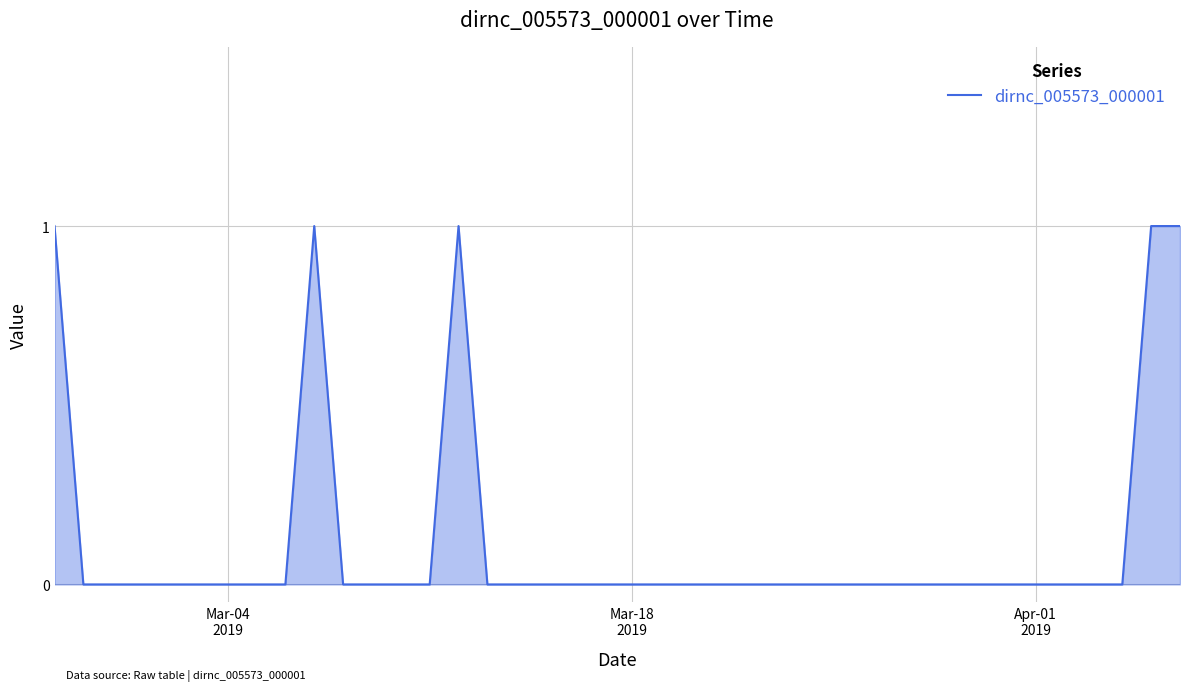

How many lines are shown in the chart?

1